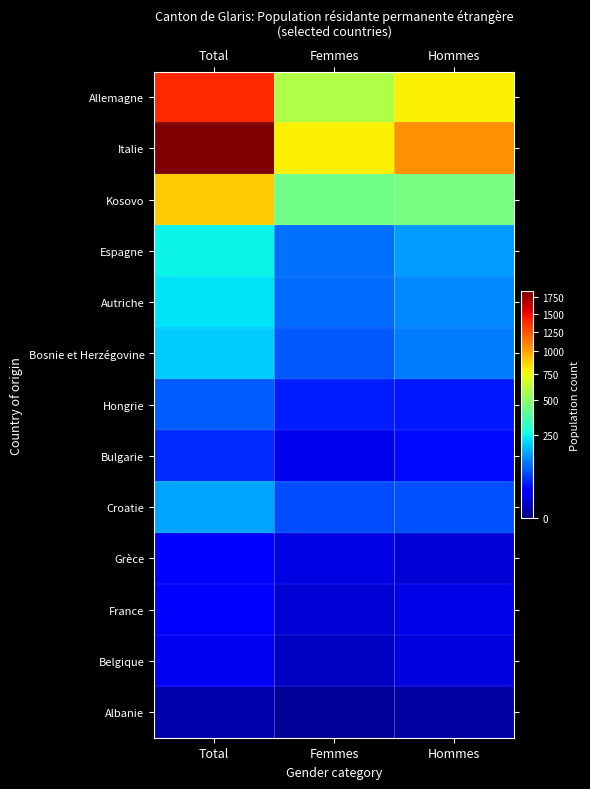

What is the difference between the highest and lowest values at Hommes?

1056